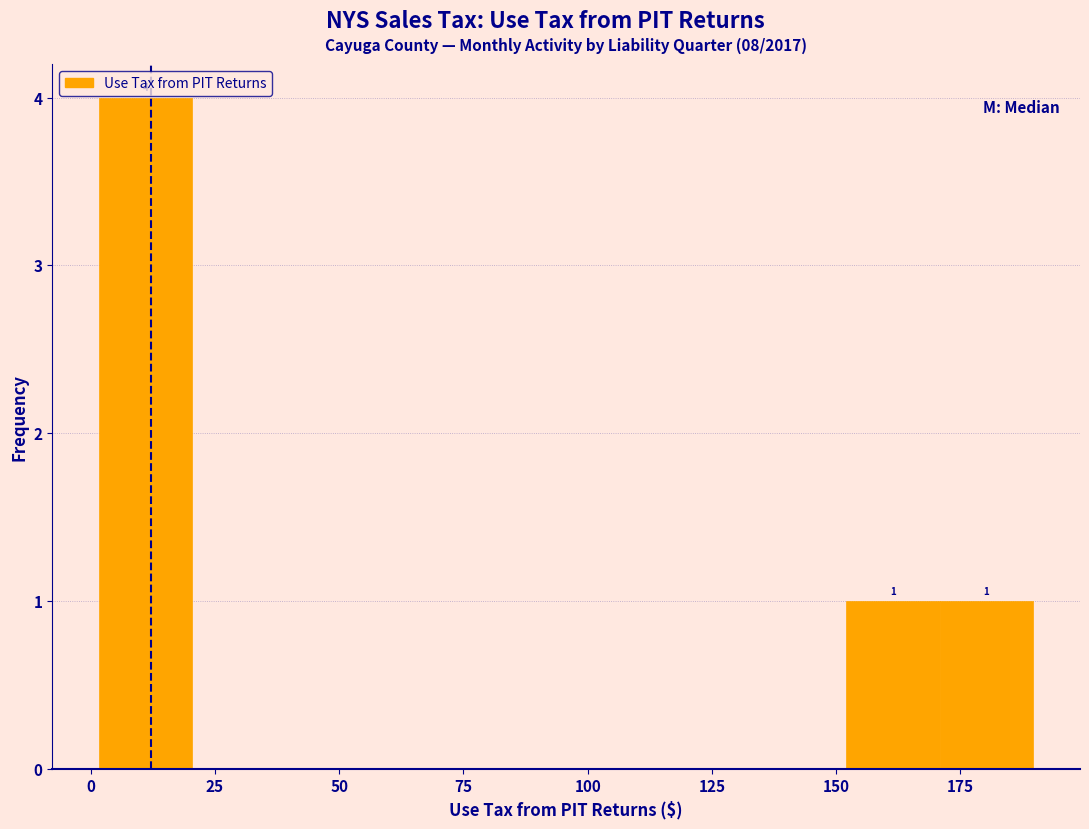

Read against the x-axis, roughly where is the centre of the tallest bar?

10